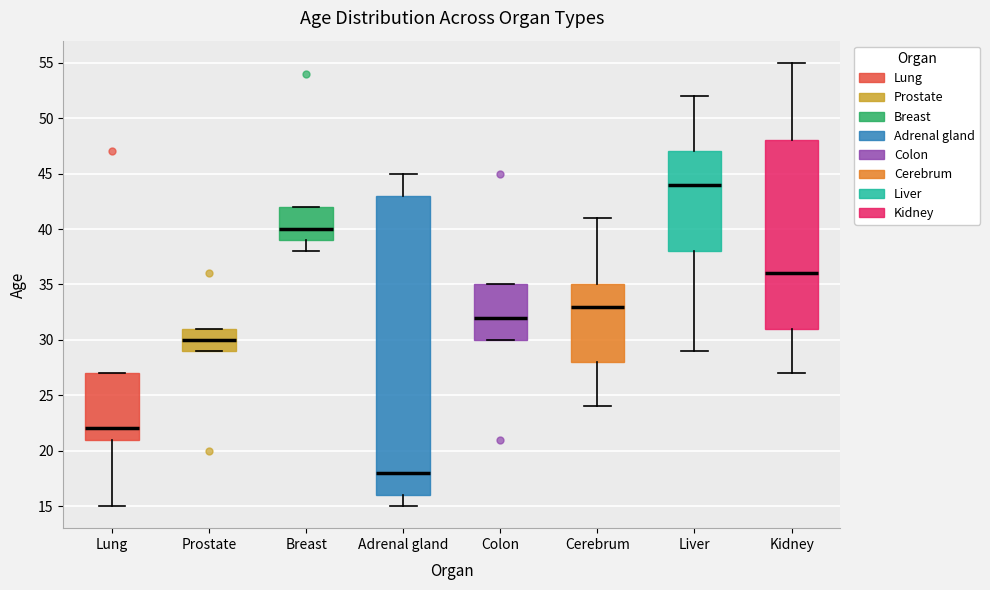

Where does the lower whisker of the box for Liver end on the y-axis? The values are not printed on the chart, so give them approximately, as read against the axis.

29